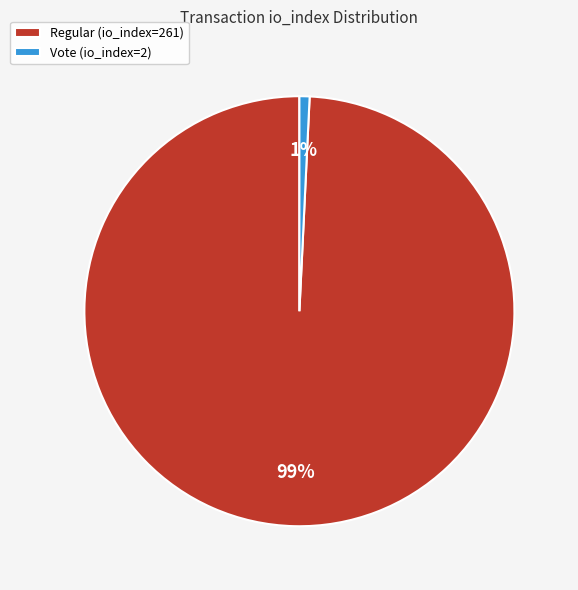

Rank the categories by value from lowest to highest.

Vote (io_index=2), Regular (io_index=261)